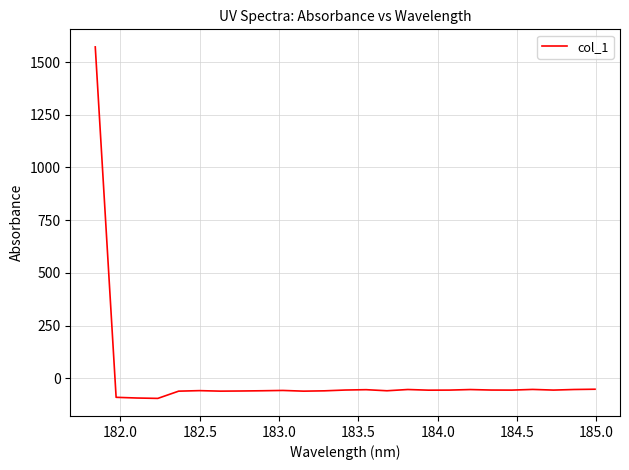

What is the average value?

3.7